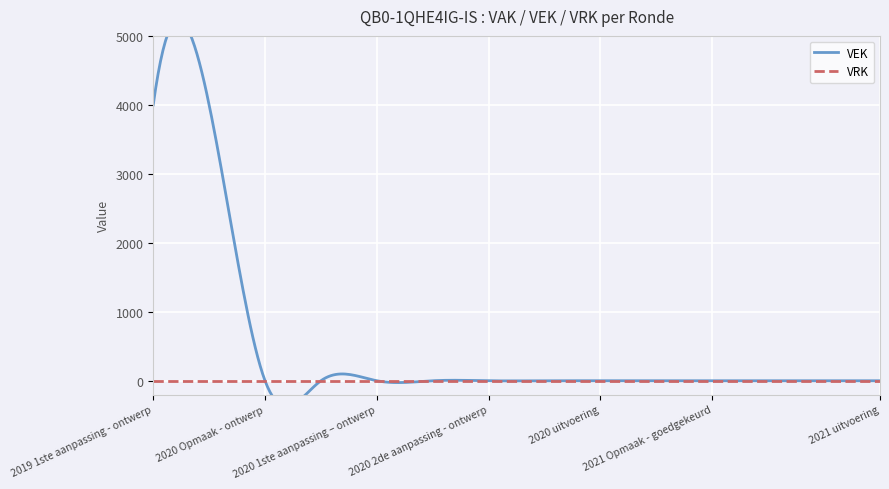

Does the chart display data point markers on the line(s)?

No